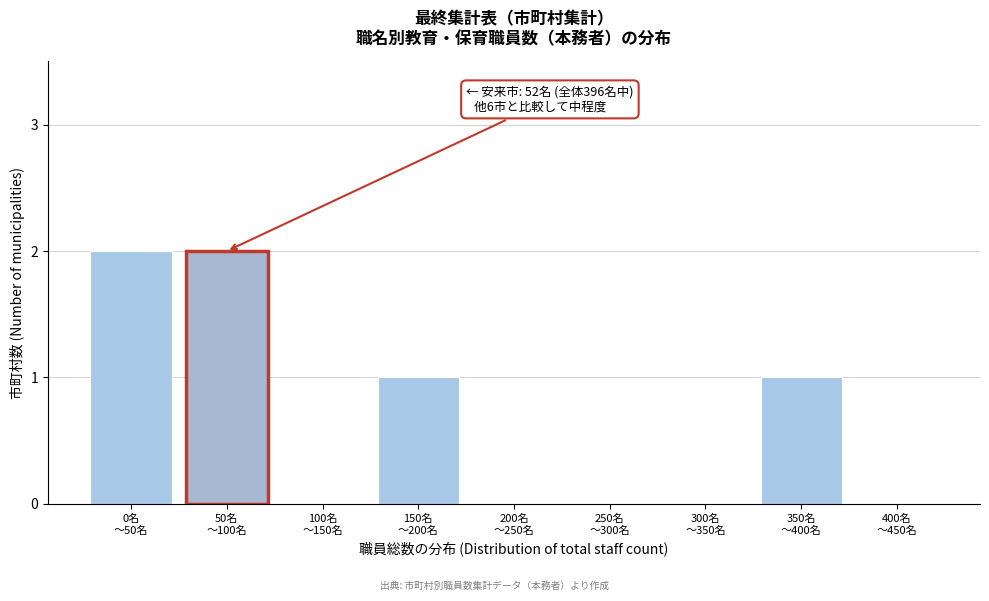

How many categories are shown in the chart?

9